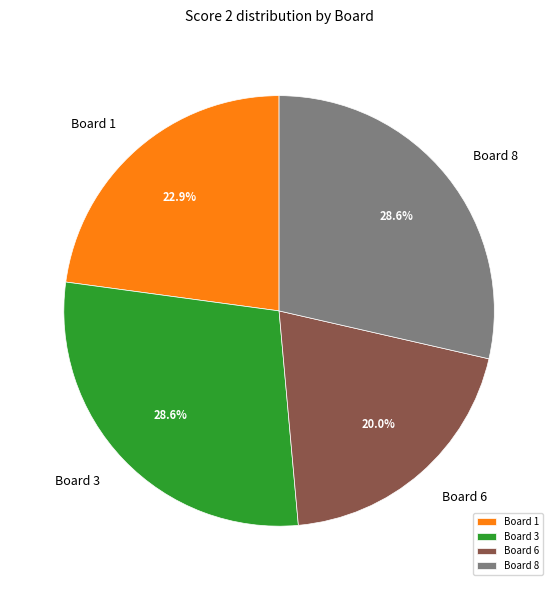

To the nearest percent, what percentage of the pie is Board 1?

23%